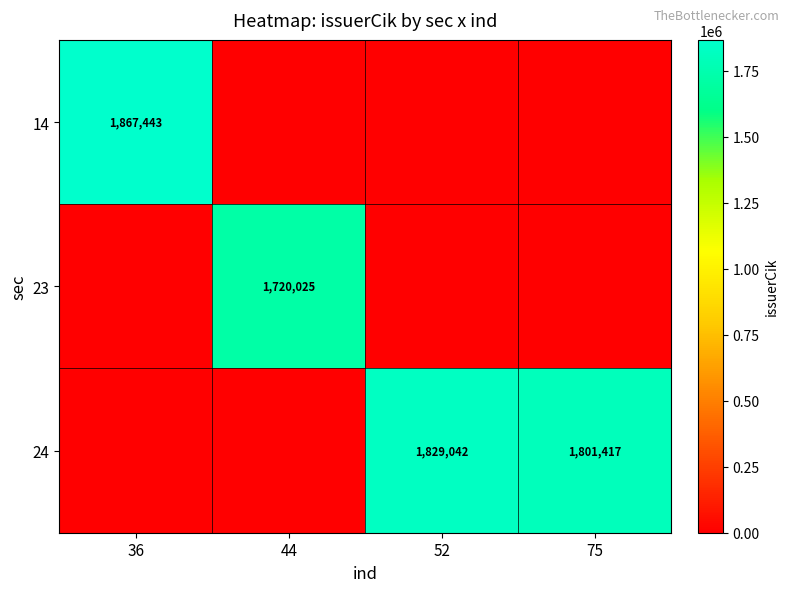

The value of 24 at 75 is 1801417. True or false?

True